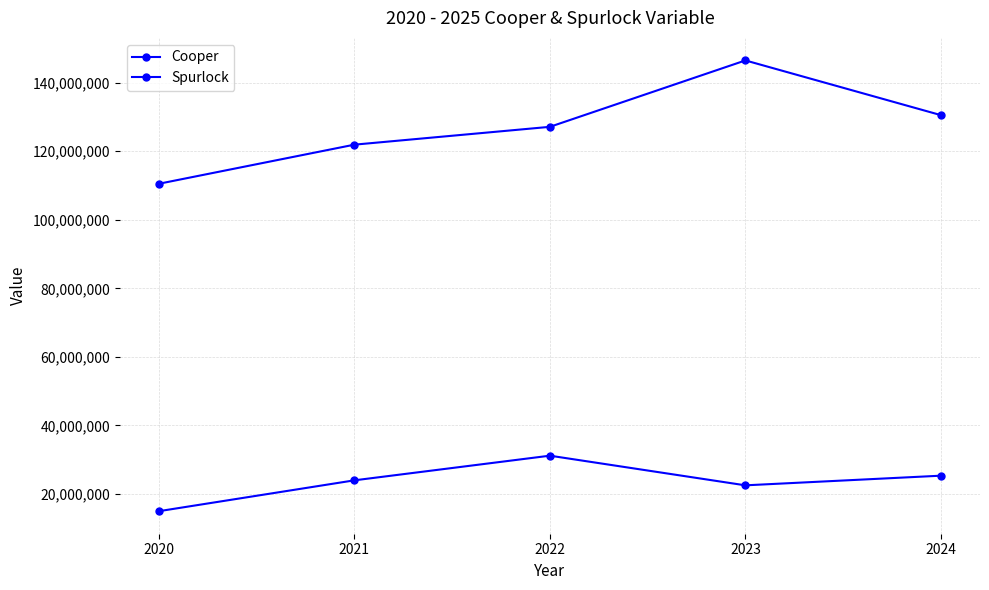

How many lines are shown in the chart?

2